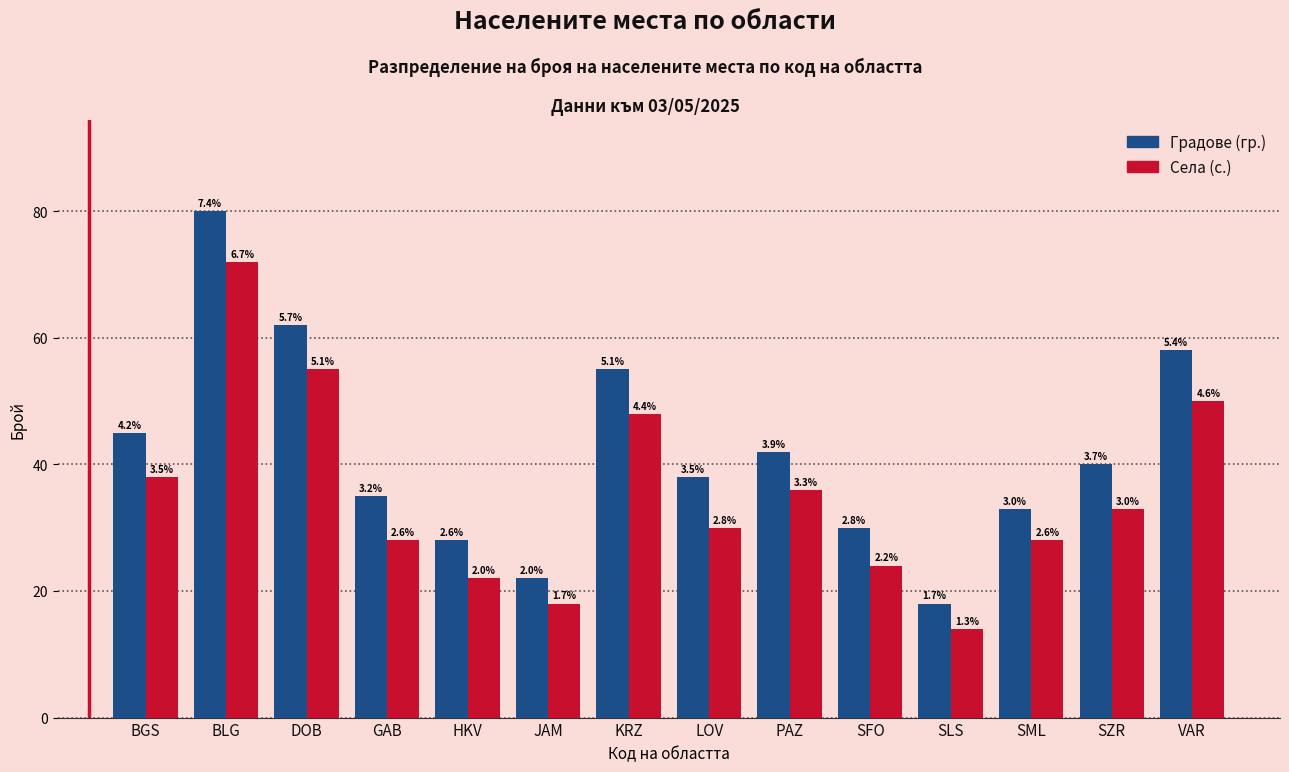

Where does the Градове (гр.) series first go above 40?

BGS